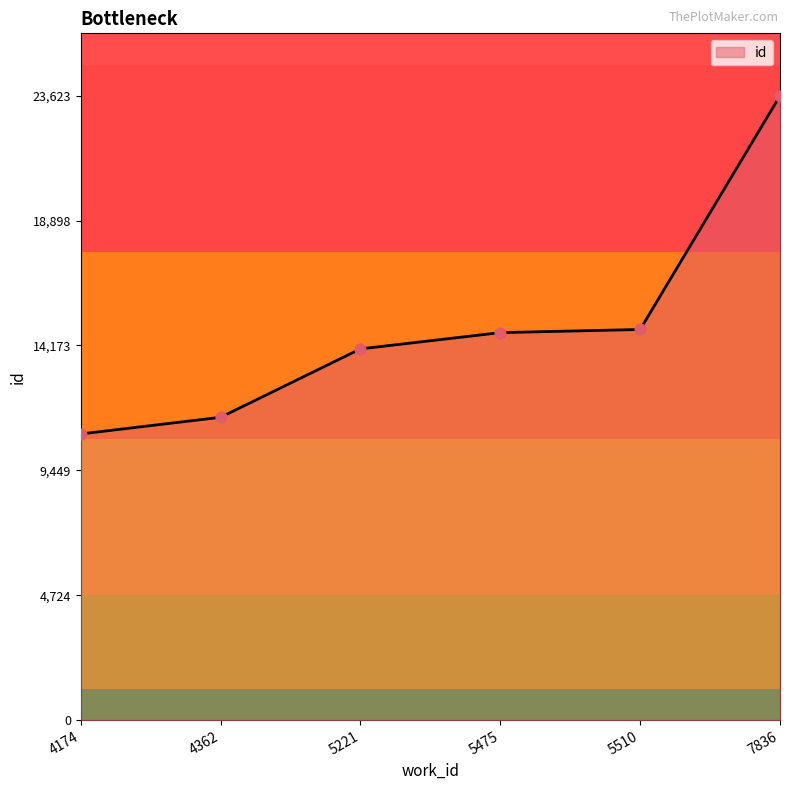

What is the change in value from 5221 to 5475?

+615